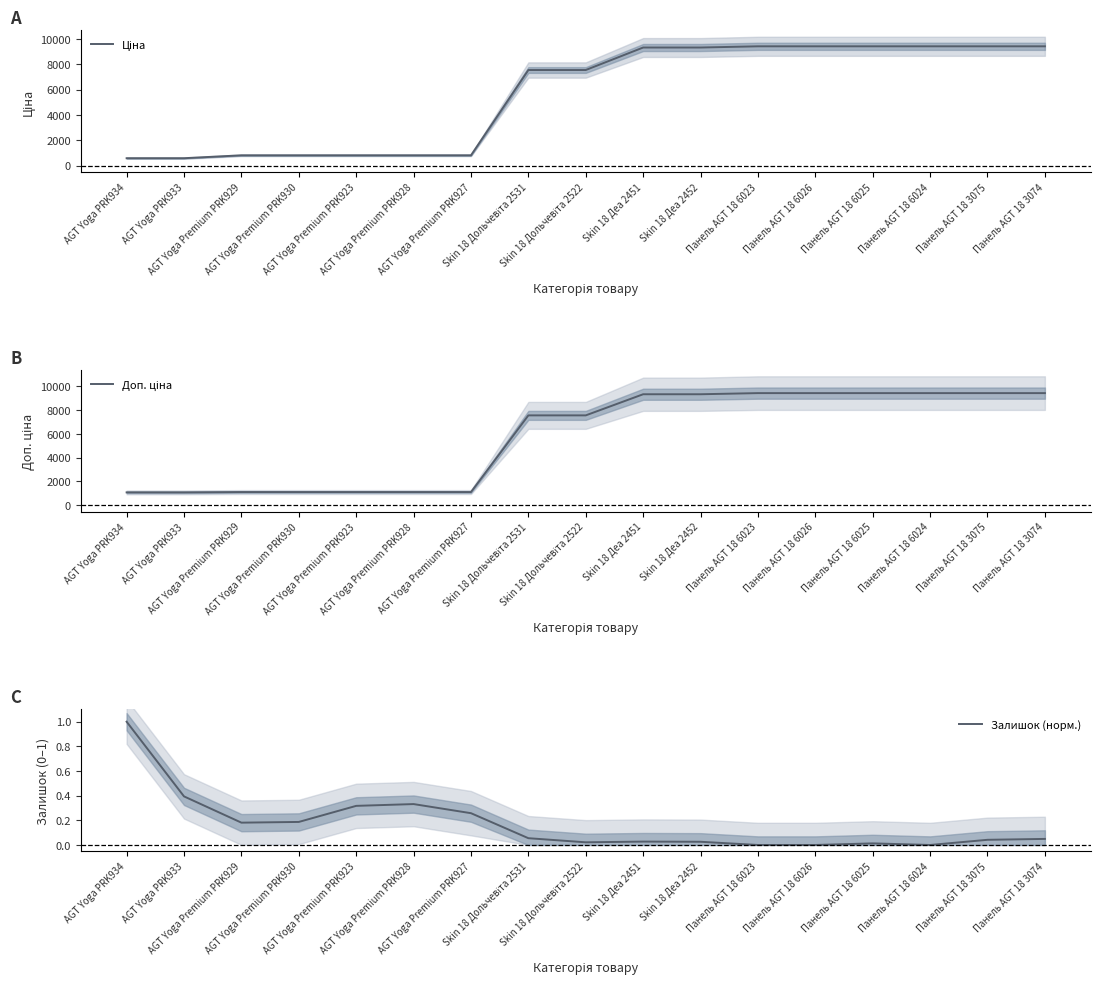

Between AGT Yoga PRK934 and AGT Yoga Premium PRK928, which series saw the biggest shift?

Ціна